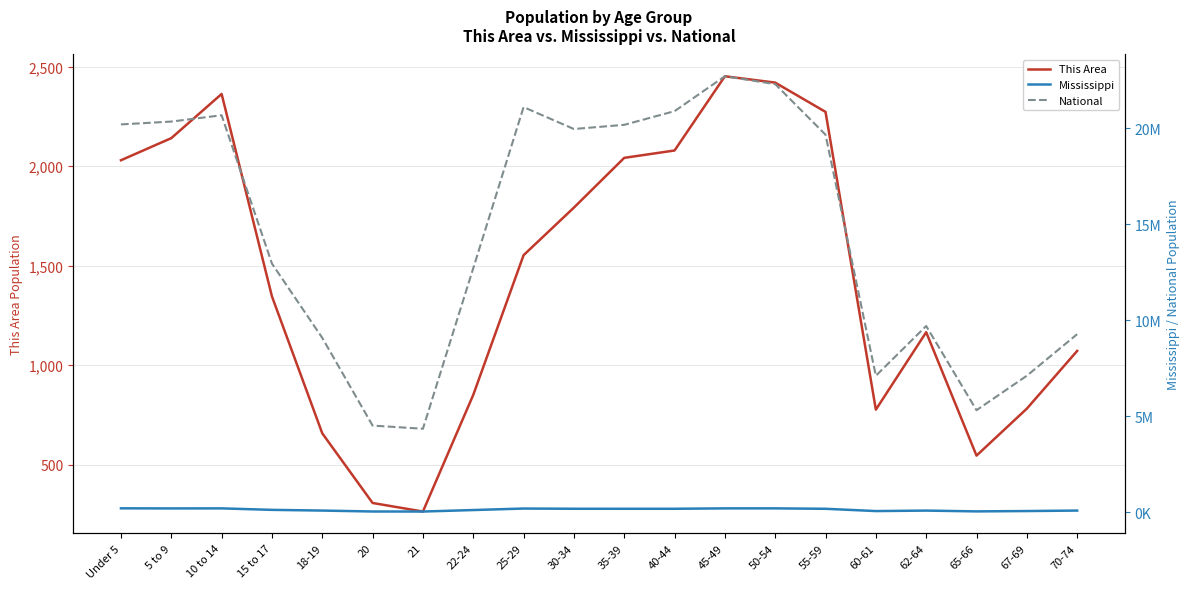

What position from the right is 60-61?

5